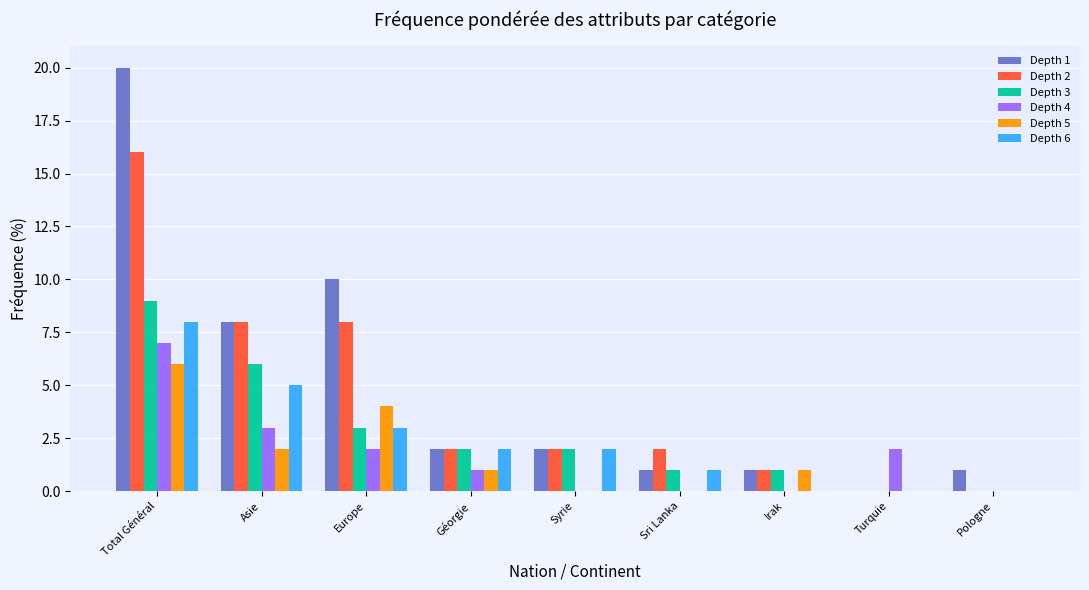

How many distinct data groups are displayed?

6